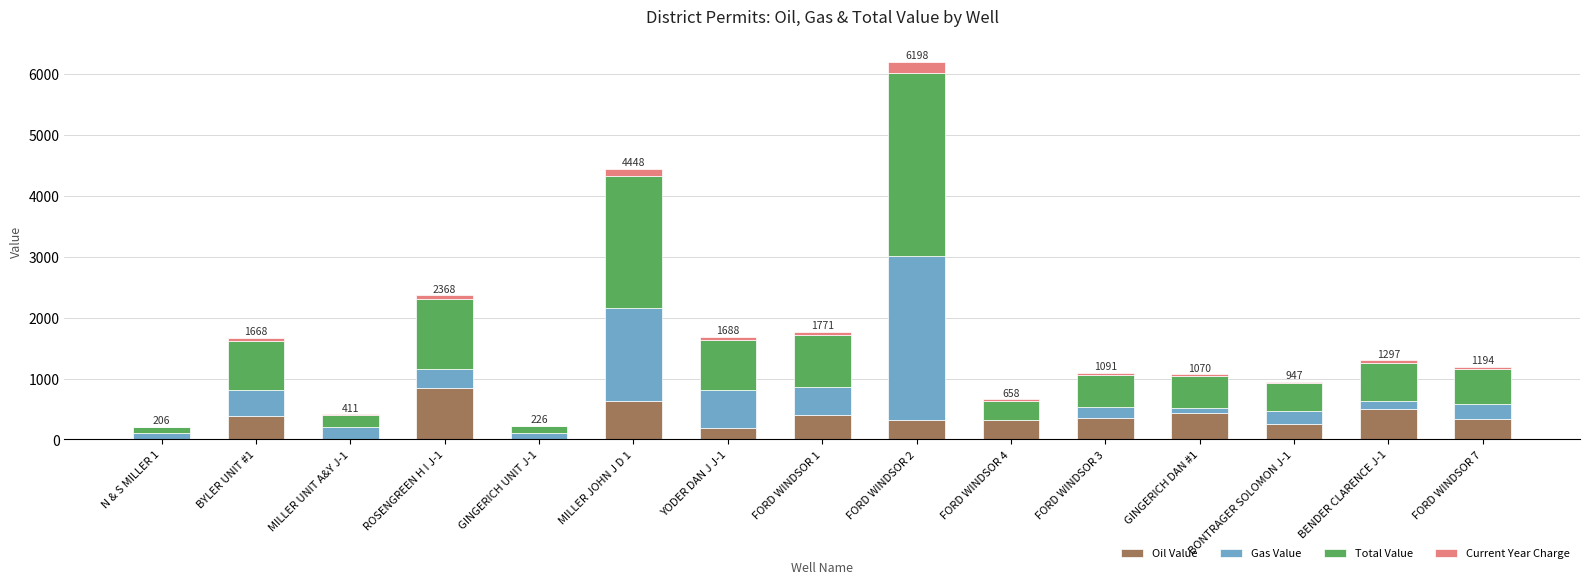

At which category is the sum across all series the highest?

FORD WINDSOR 2